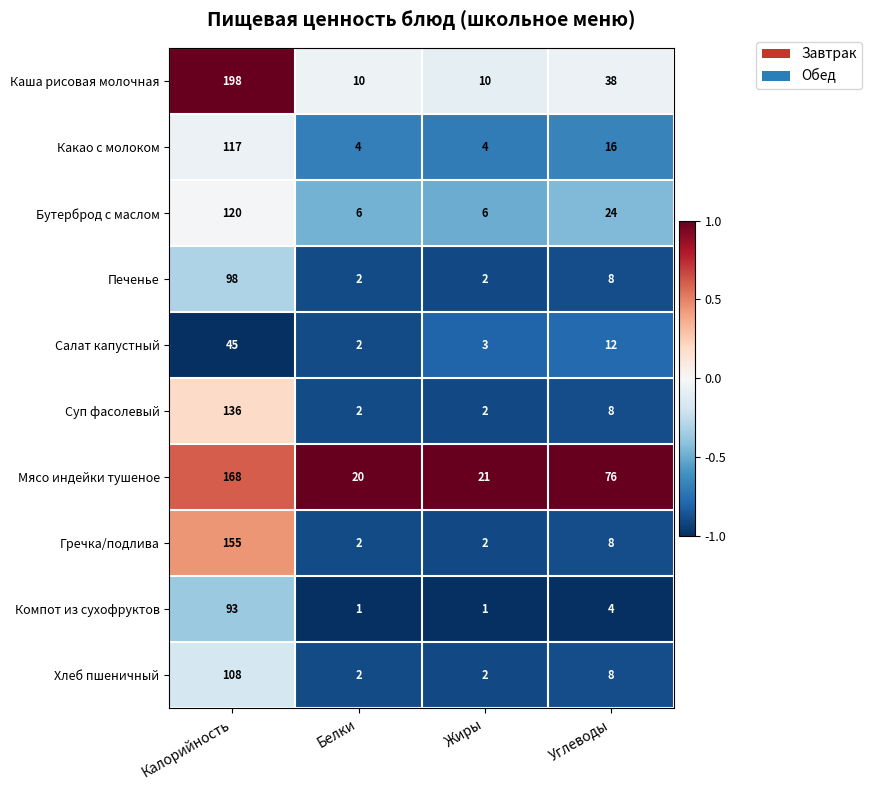

Which series has the largest total across all categories?

Мясо индейки тушеное